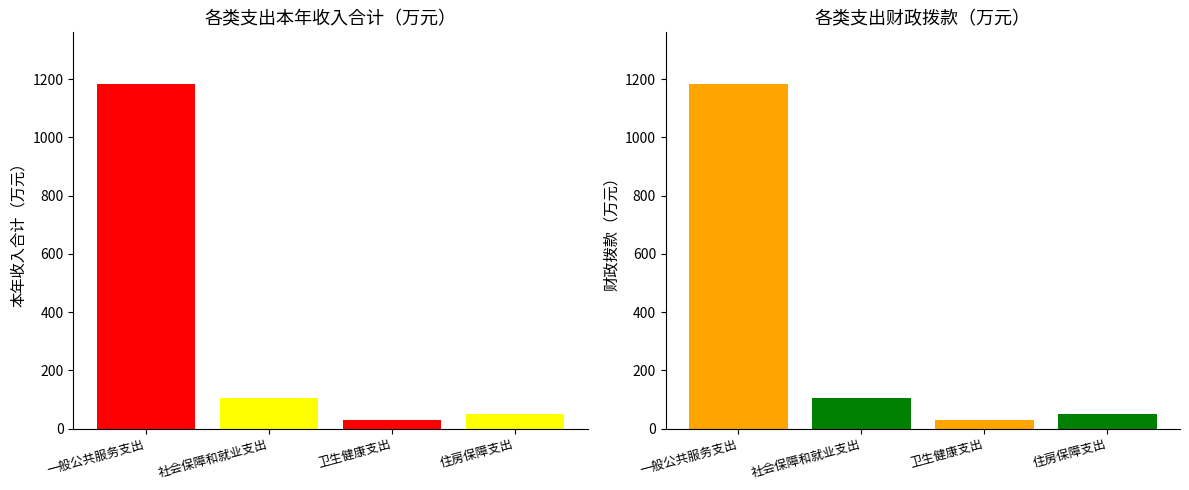

Which category has the highest value in the 本年收入合计 series?

一般公共服务支出